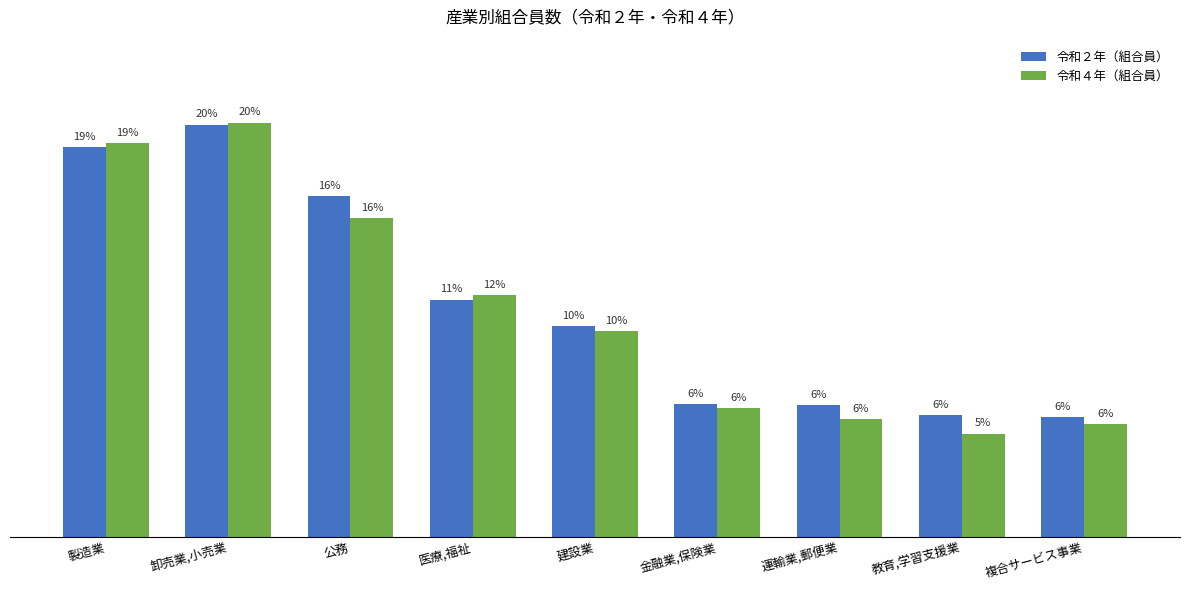

Reading left to right, extract all data points from this chart.

令和２年（組合員）: 11323	11983	9899	6892	6113	3847	3834	3538	3480
令和４年（組合員）: 11442	12041	9255	7016	5982	3738	3411	2998	3262